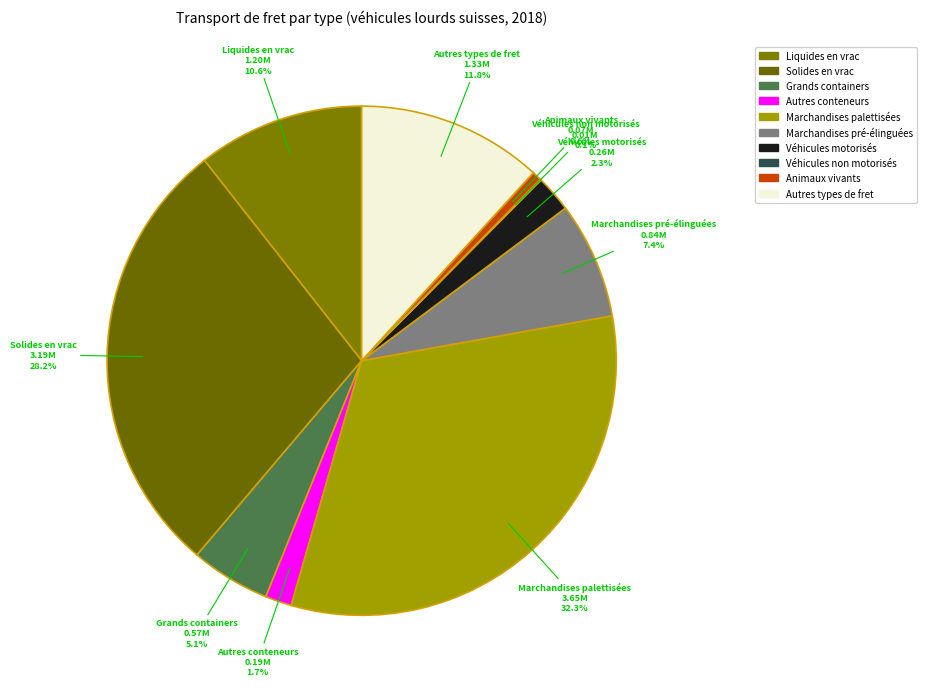

To the nearest percent, what is the average slice percentage?

10%